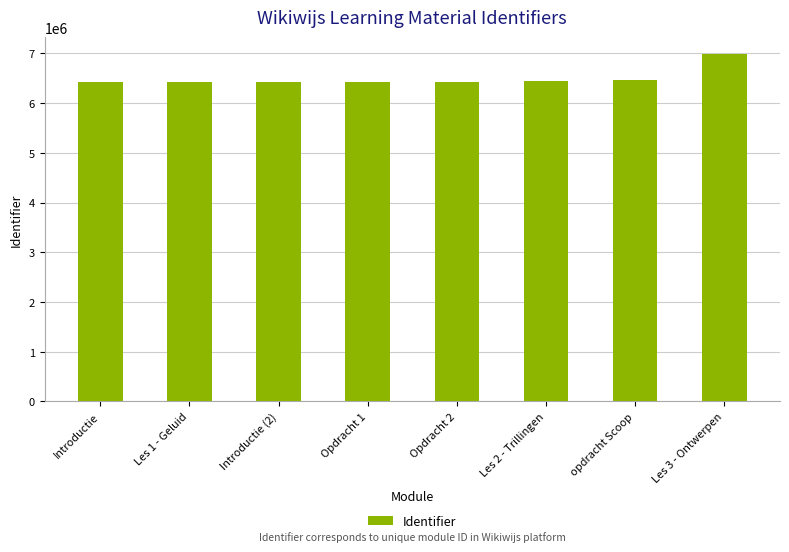

The chart shows a value of 6432156 at Les 1 - Geluid. True or false?

True